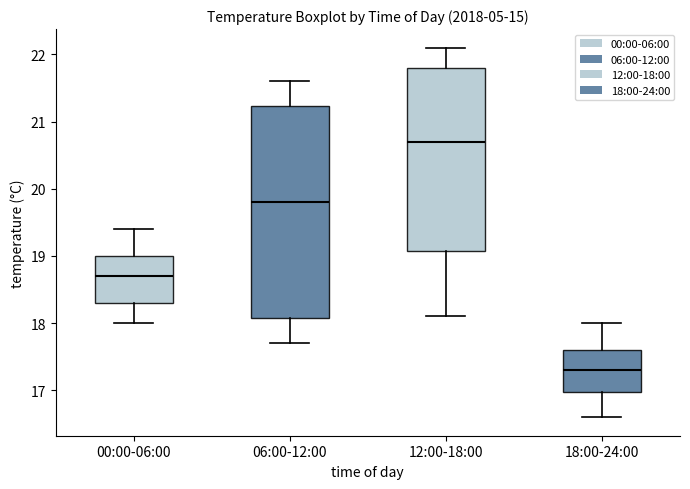

Which box's median line is the lowest?

18:00-24:00